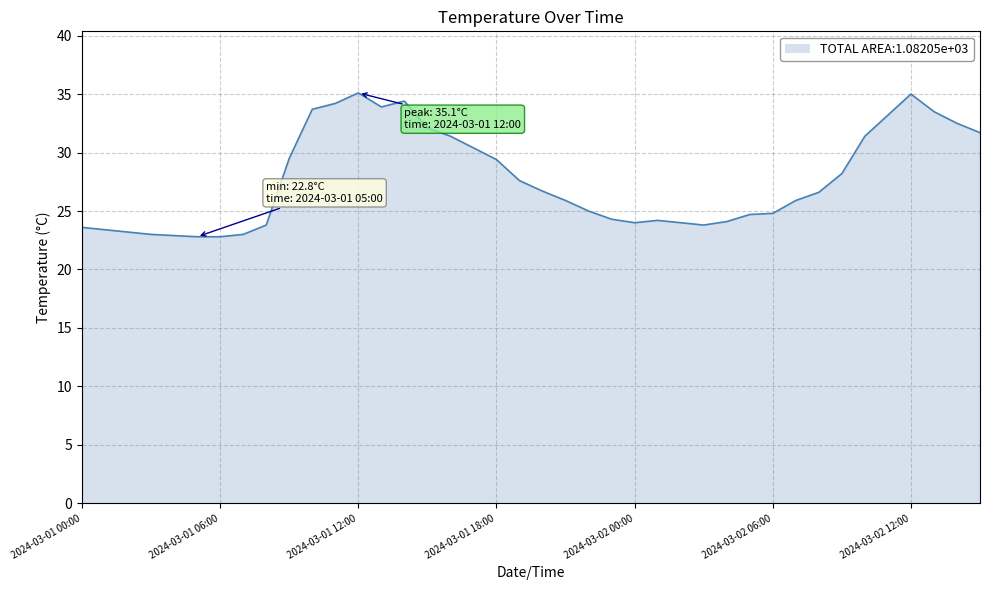

What is the greatest value displayed?

35.1